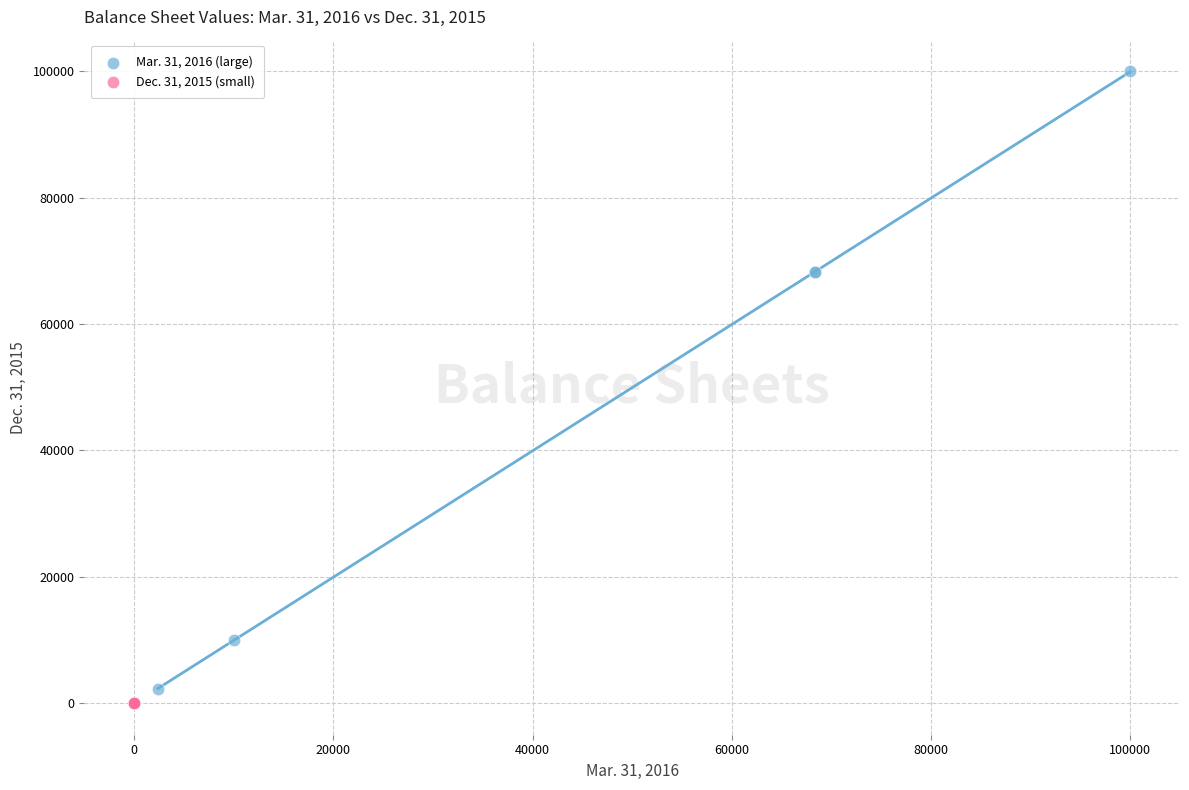

Which series contains the highest Y value?

Mar. 31, 2016 (large)